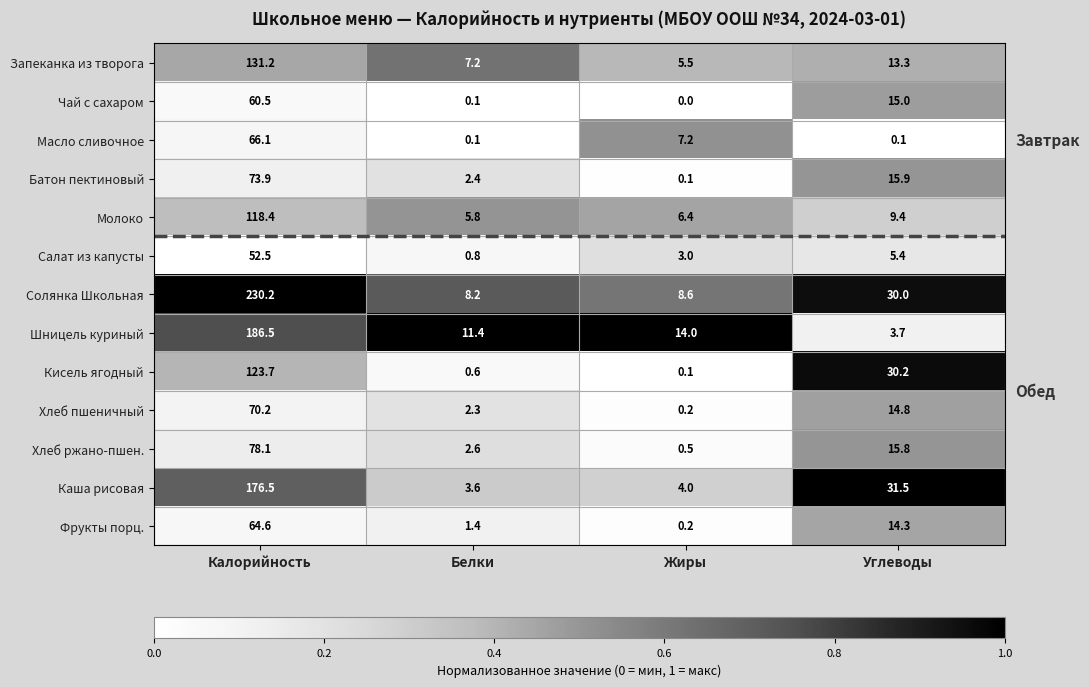

What is the greatest value displayed?

230.2